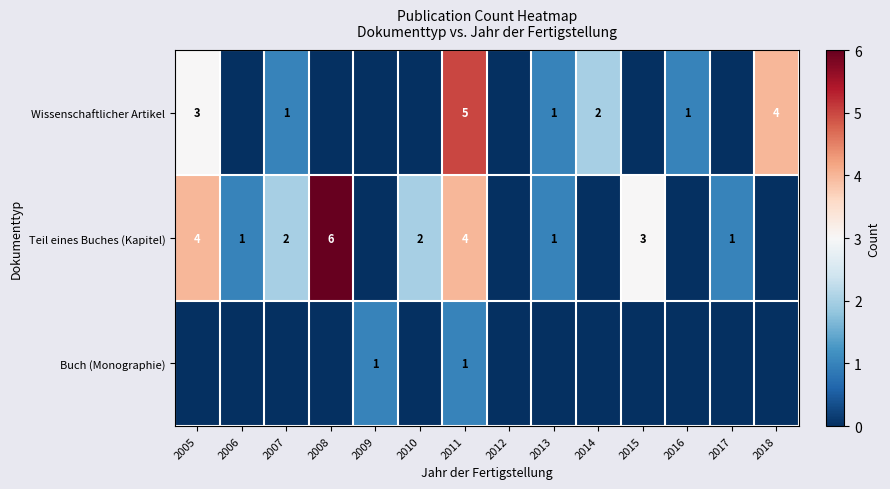

True or false: Wissenschaftlicher Artikel has a value of 3 at 2005.

True